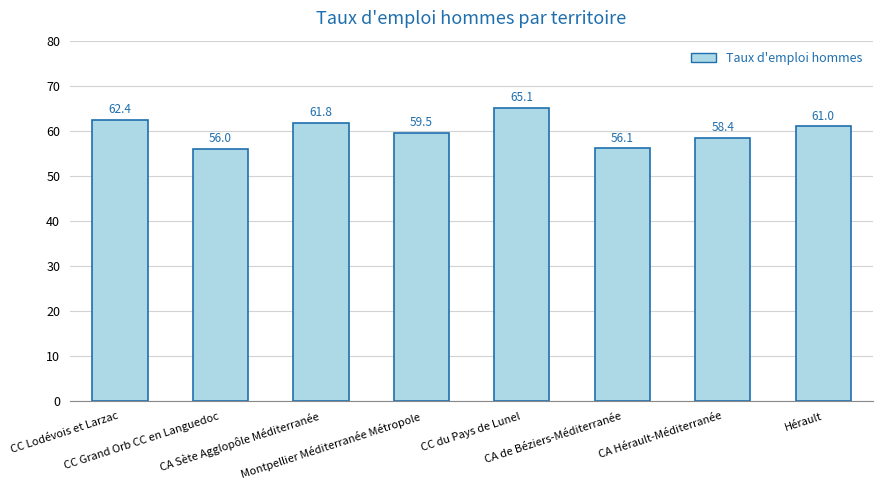

What is the ratio of the value at CA de Béziers-Méditerranée to the value at CC Grand Orb CC en Languedoc?

1.0